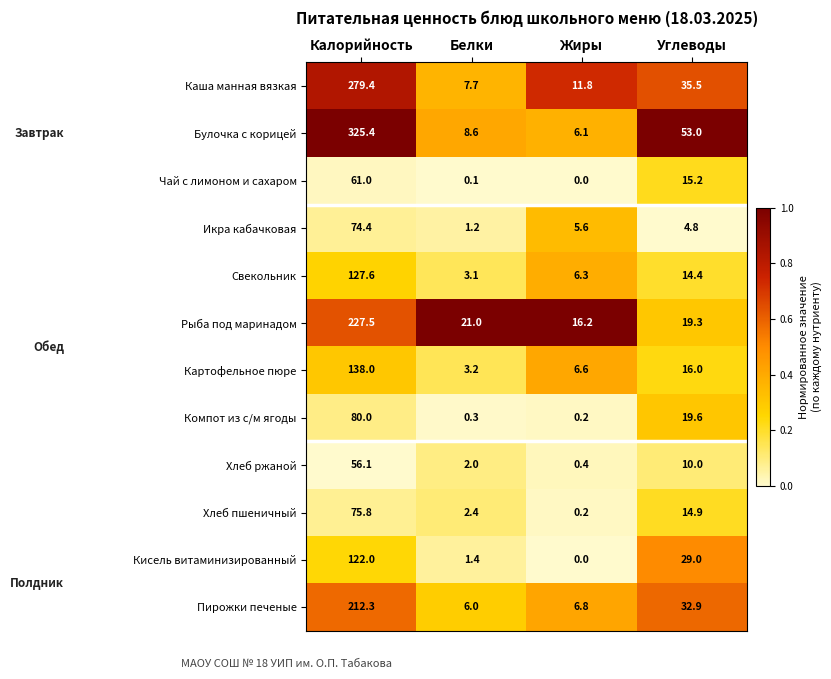

Which series has the widest spread of values?

Булочка с корицей